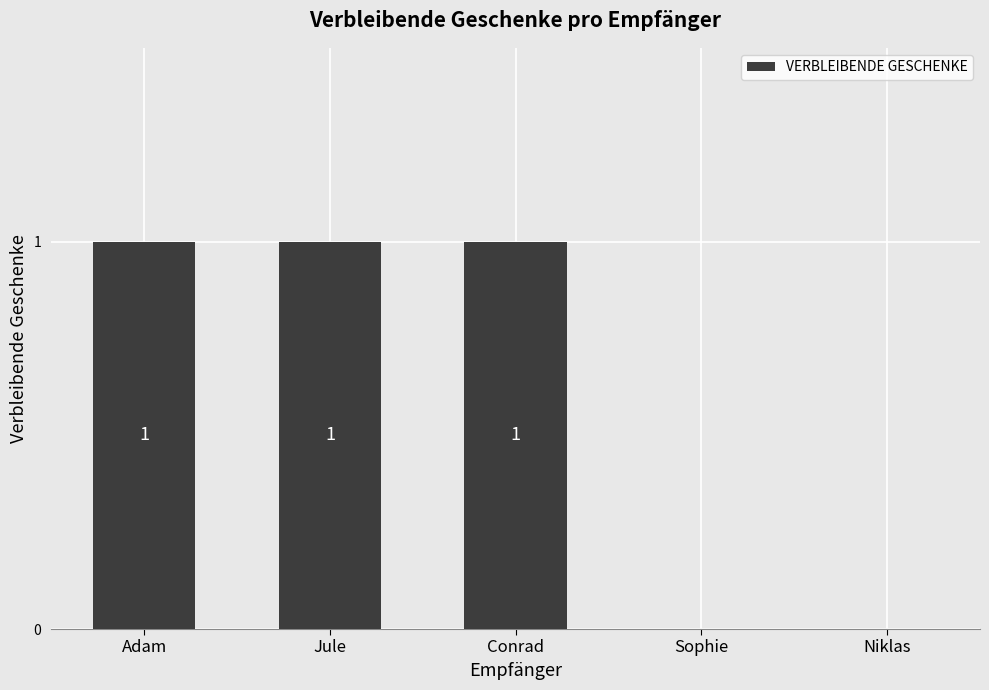

The chart shows a value of 0 at Sophie. True or false?

True